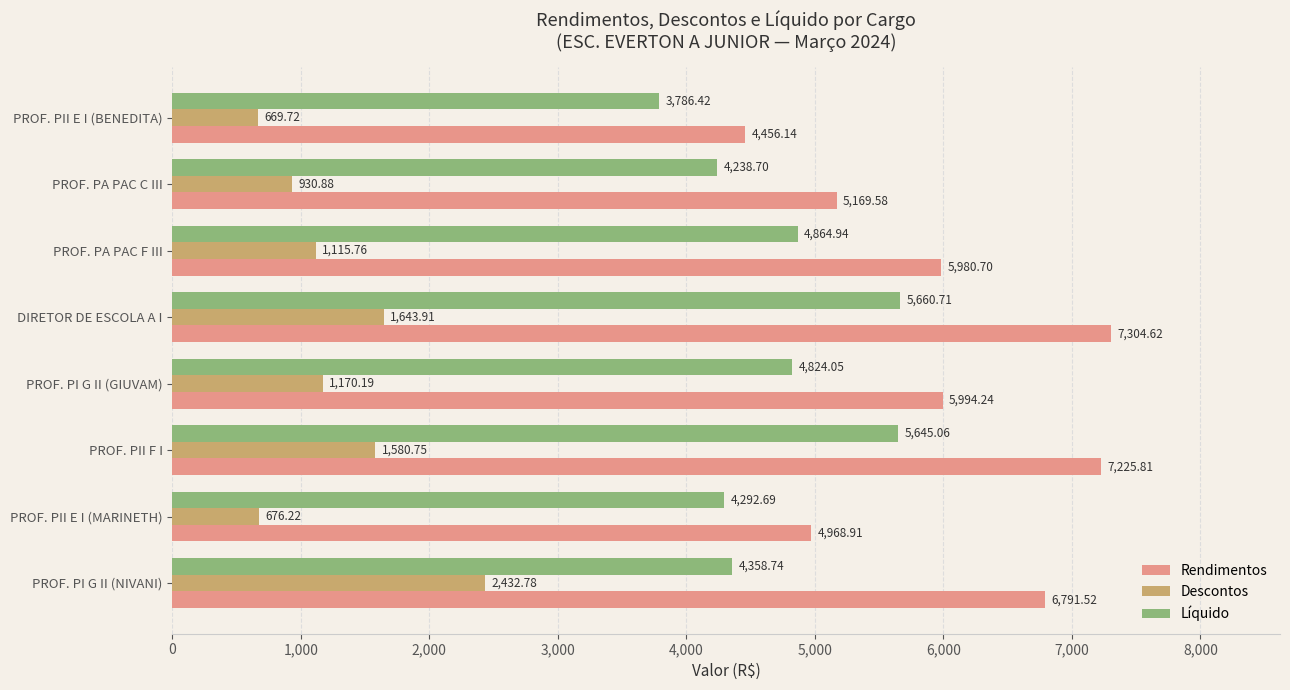

Rank the categories by Líquido value from lowest to highest.

PROF. PII E I (BENEDITA), PROF. PA PAC C III, PROF. PII E I (MARINETH), PROF. PI G II (NIVANI), PROF. PI G II (GIUVAM), PROF. PA PAC F III, PROF. PII F I, DIRETOR DE ESCOLA A I